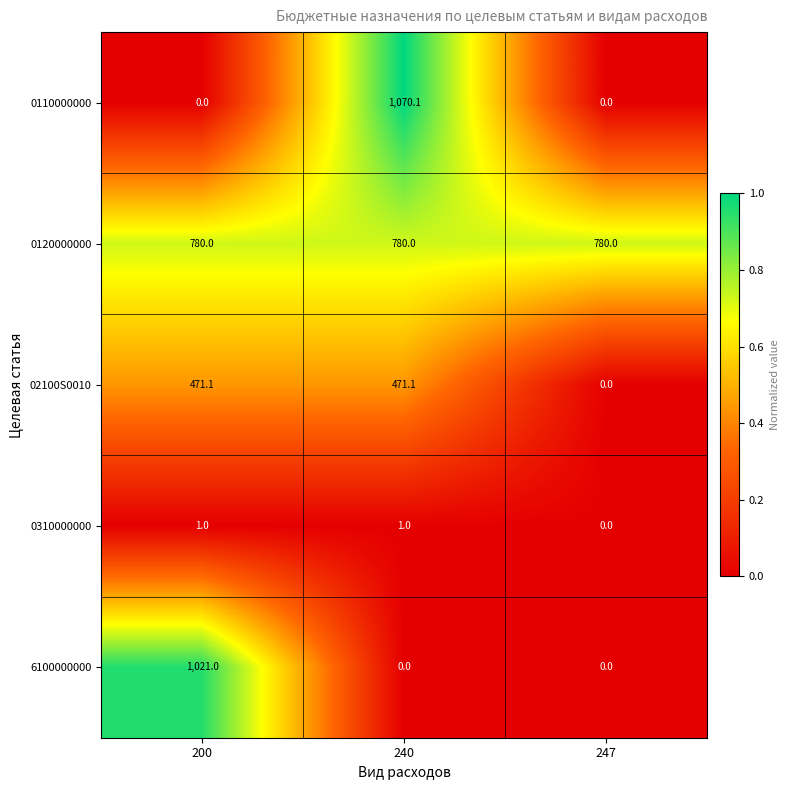

Rank the series by their maximum value, from lowest to highest.

0310000000, 02100S0010, 0120000000, 6100000000, 0110000000